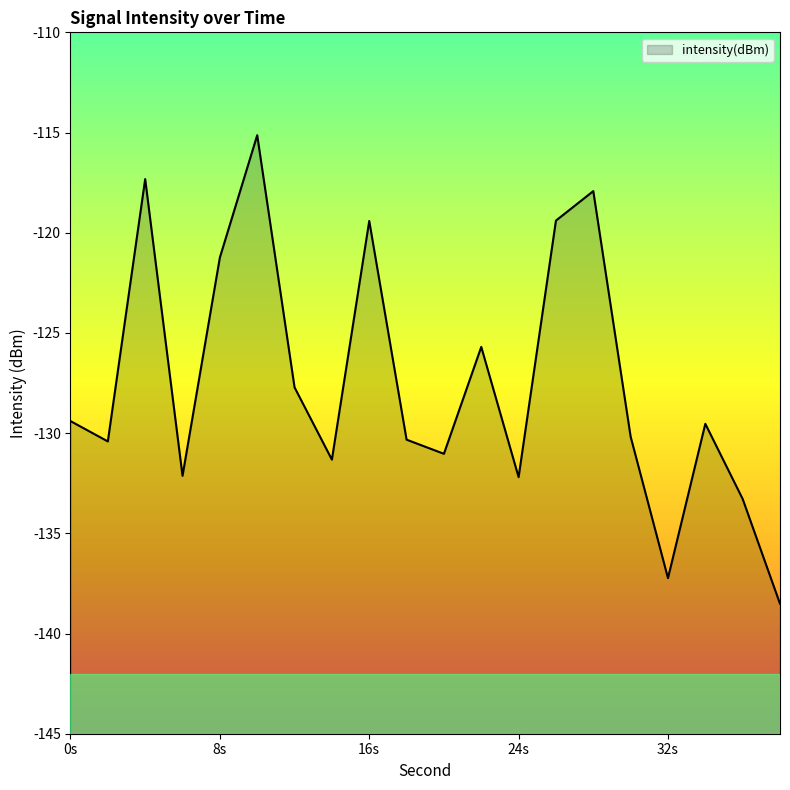

Which category has the highest value across all series?

10